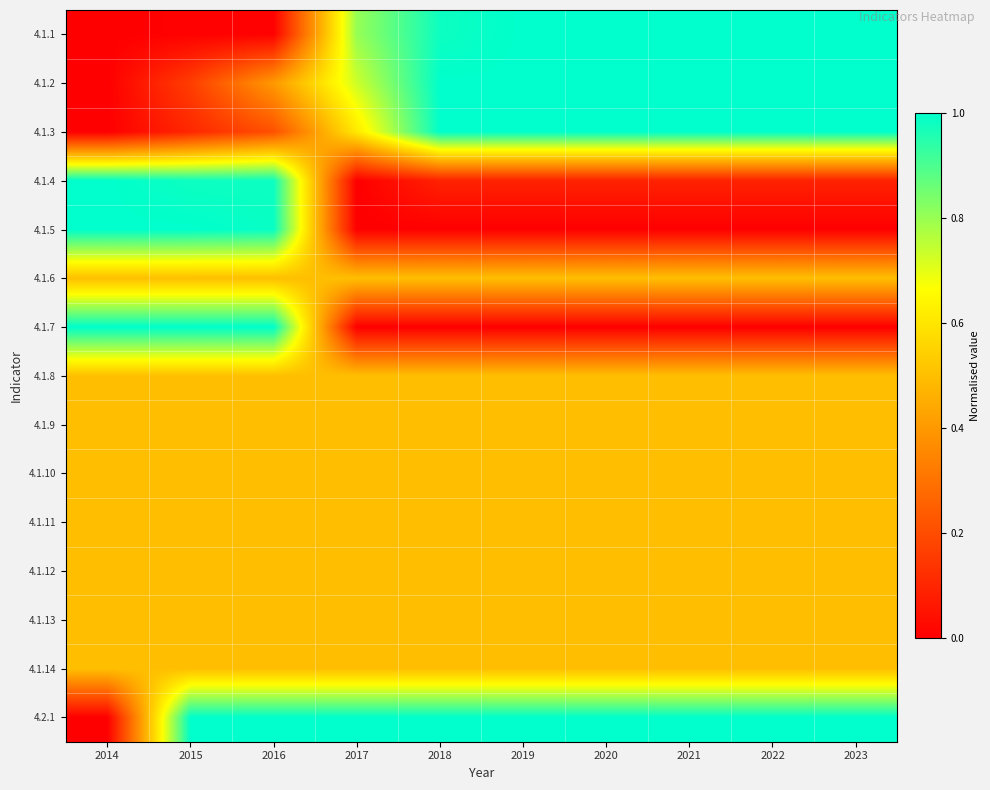

Which series has the largest total across all categories?

4.2.1